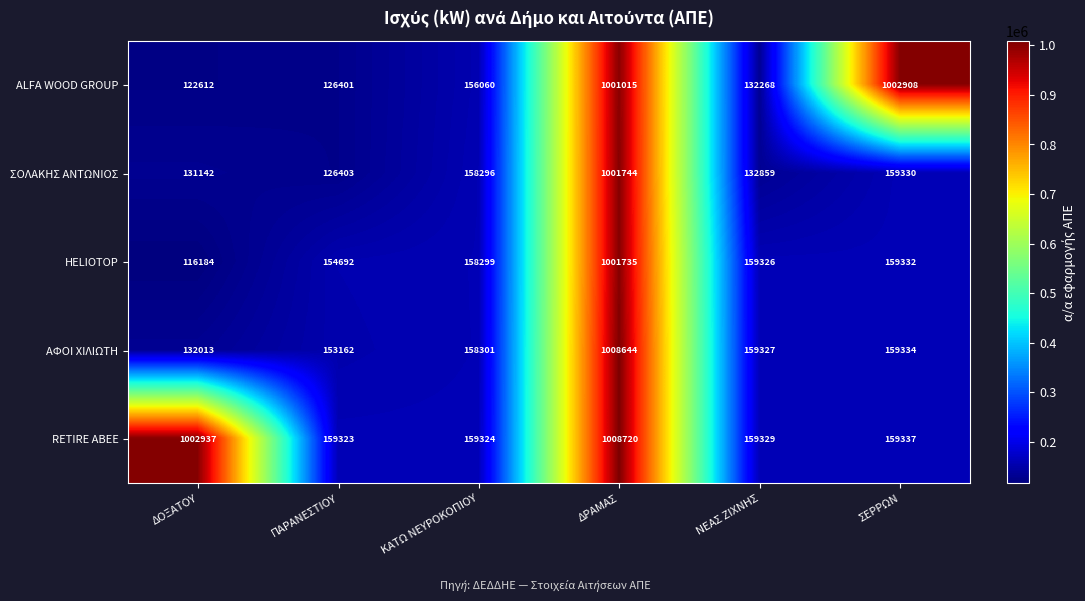

At how many categories does at least one series exceed 963197?

3